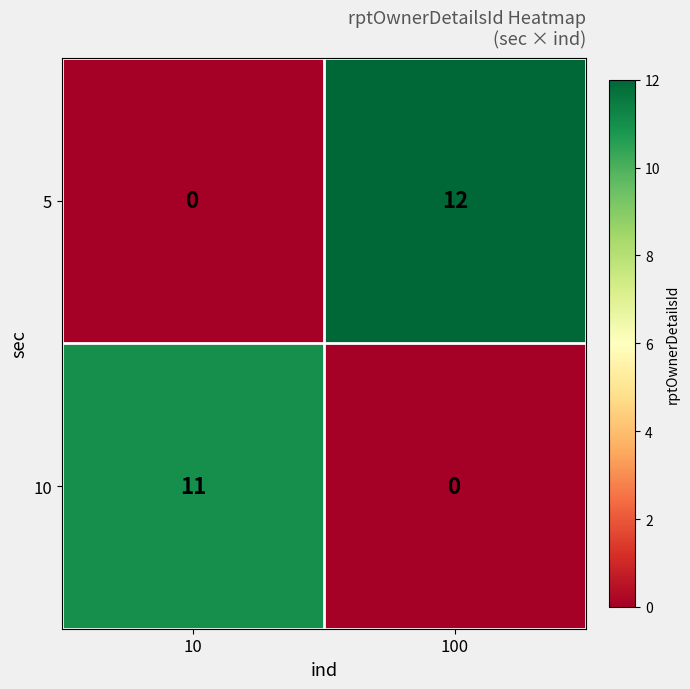

Which series has the largest total across all categories?

5